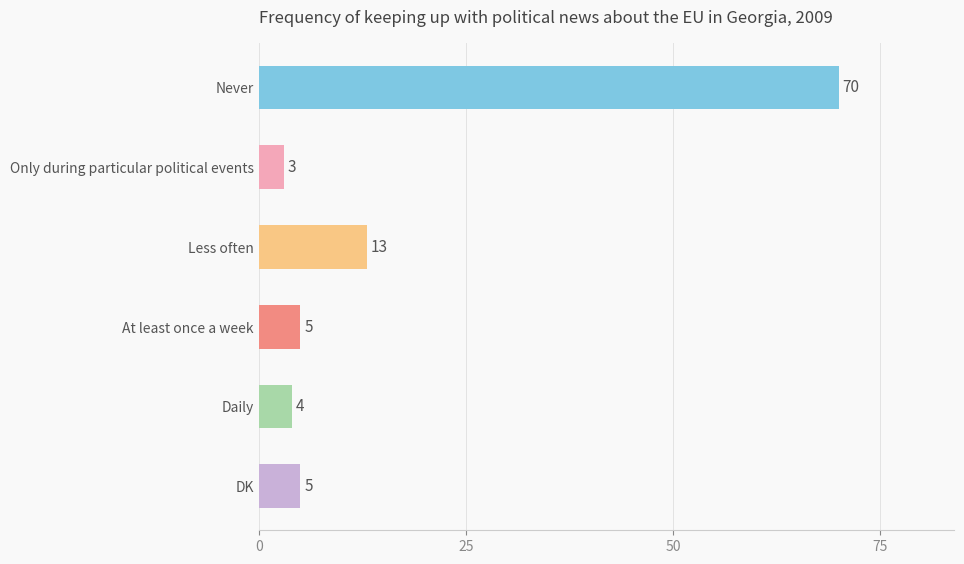

Reading top to bottom, transcribe all the data shown in this chart.

Never=70	Only during particular political events=3	Less often=13	At least once a week=5	Daily=4	DK=5